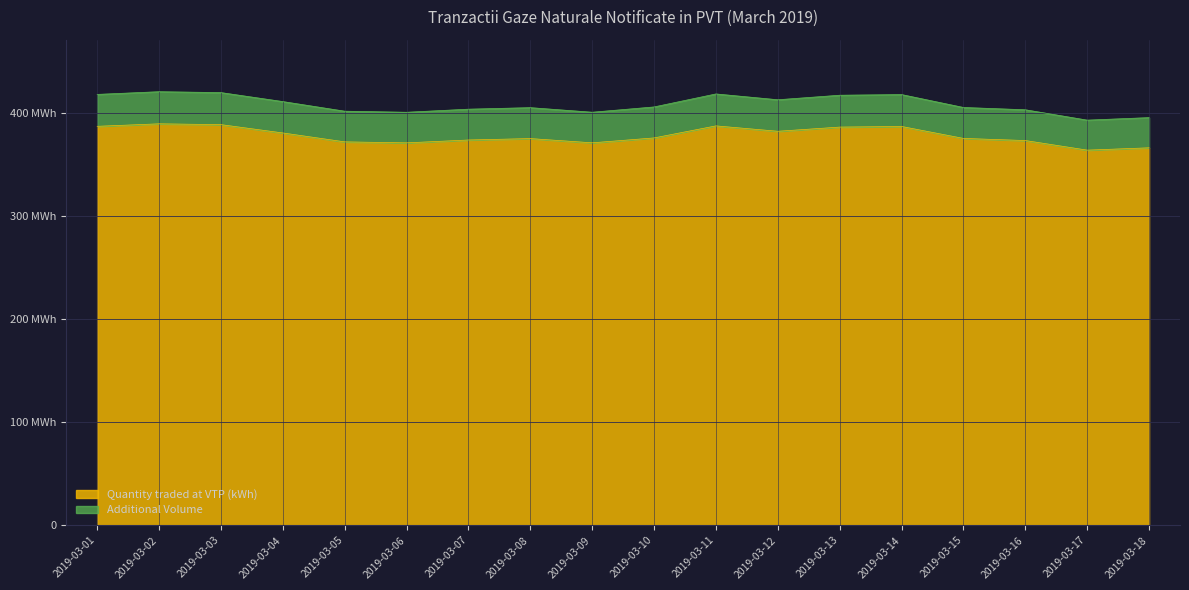

How many data points are above 375741958?

9